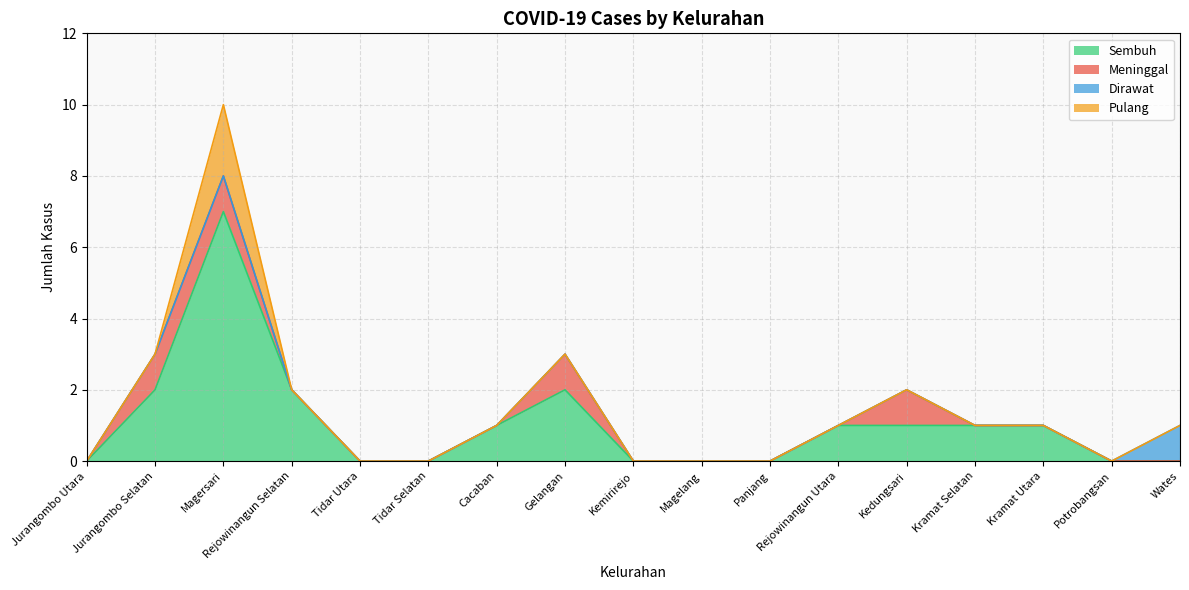

At Kramat Utara, list the series in order from smallest to largest.

Meninggal, Dirawat, Pulang, Sembuh